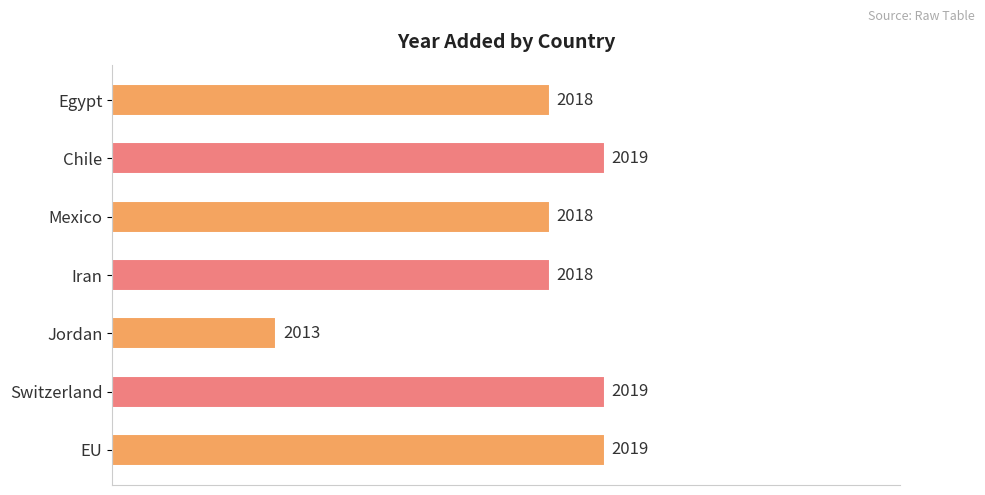

Are the bars horizontal?

Yes